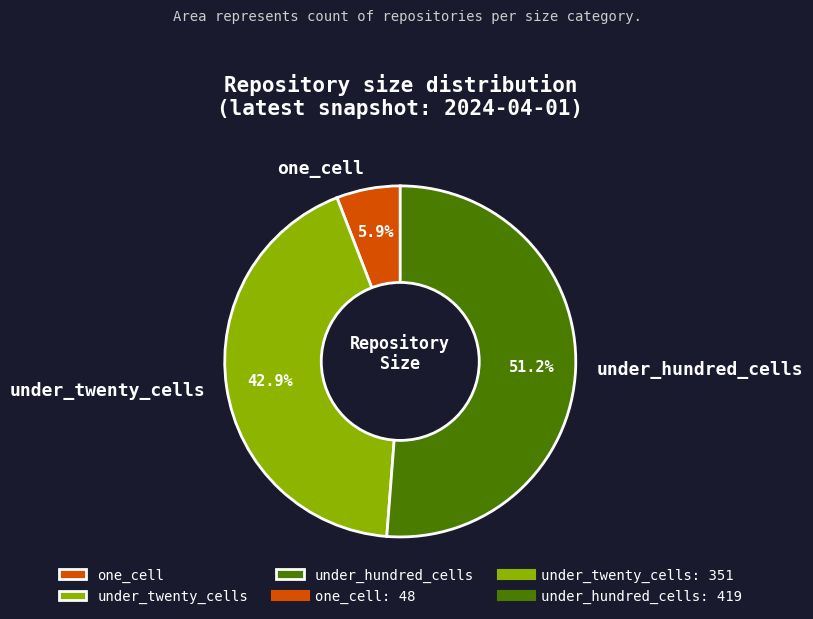

How many slices are in this pie chart?

3